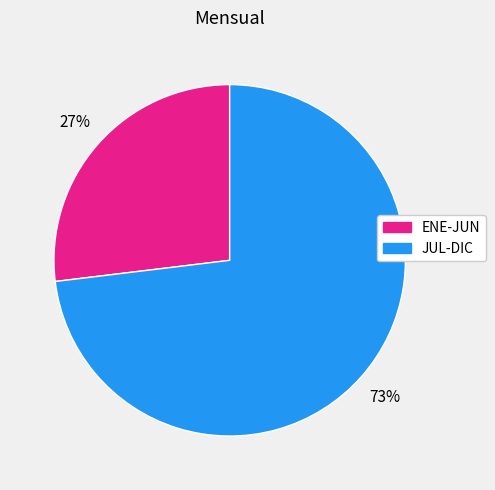

How many segments does this pie chart have?

2